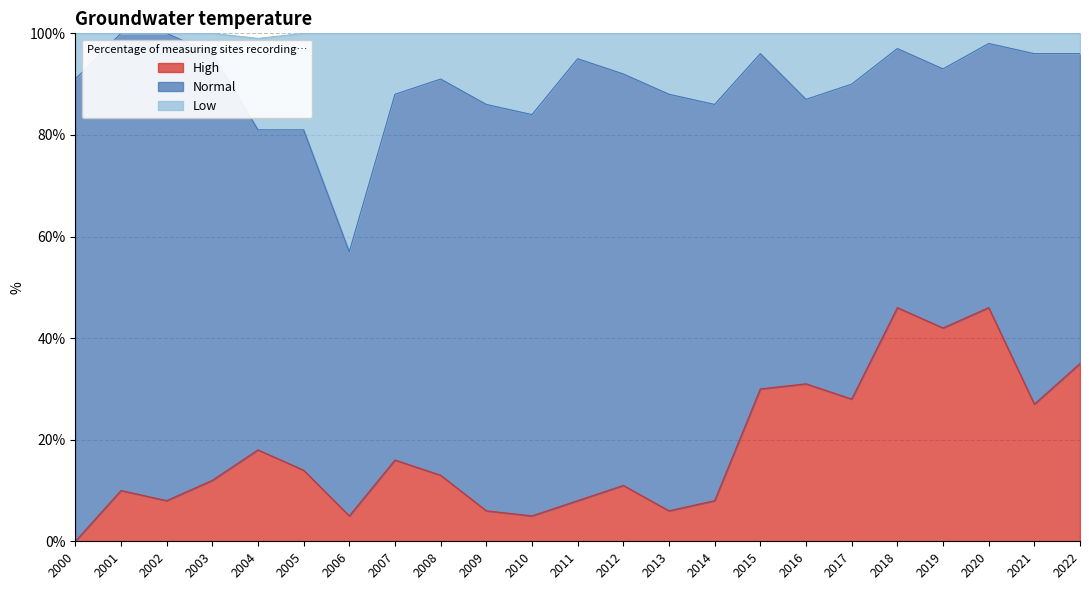

What is the total value across all series at 2014?

100